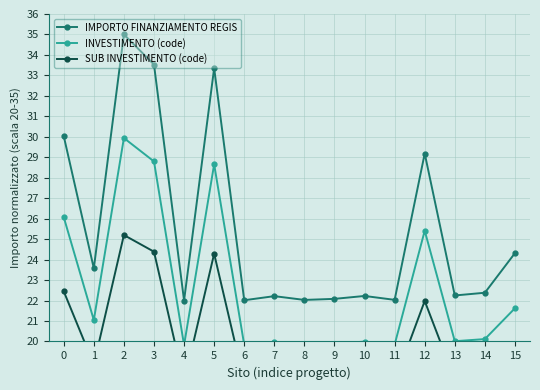

At which label is IMPORTO FINANZIAMENTO REGIS closest to 28?

12